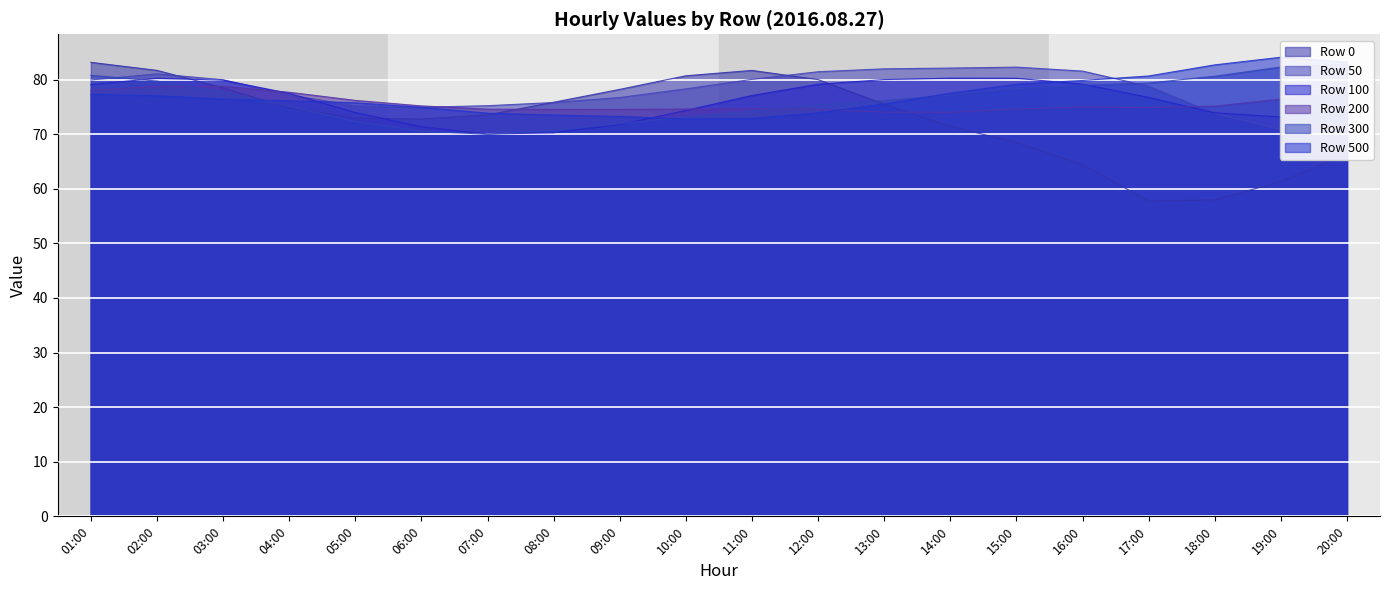

The value of Row 100 at 10:00 is 128.7. True or false?

False